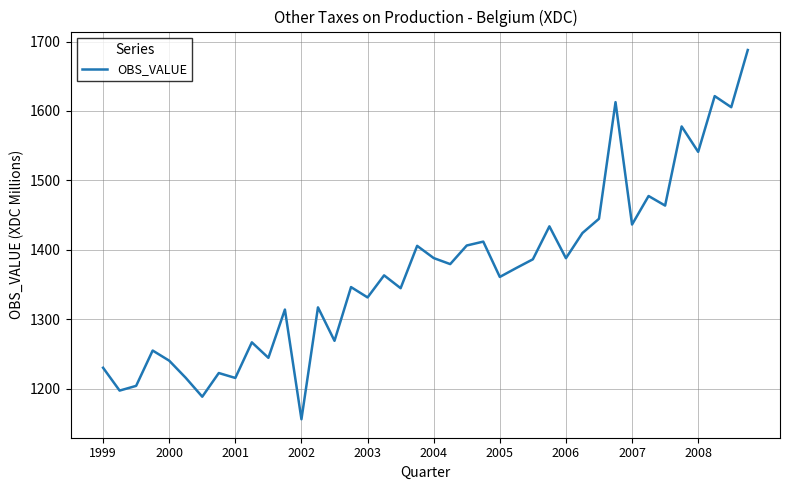

What is the difference between the second highest and second lowest values?

433.0